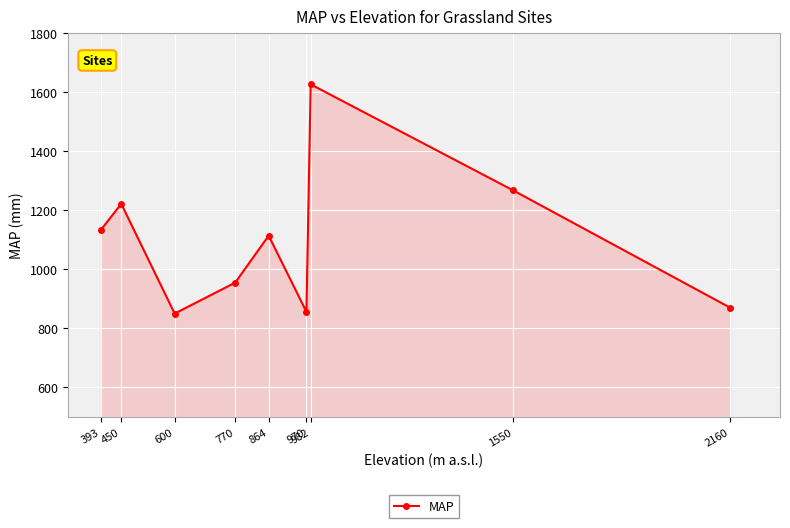

How many values are below 1114?

4